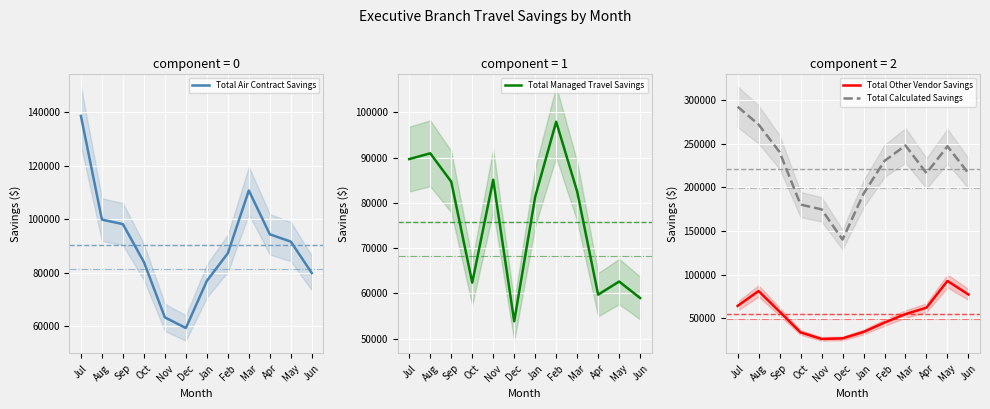

The value of Total Other Vendor Savings at Apr is 41430.8. True or false?

False